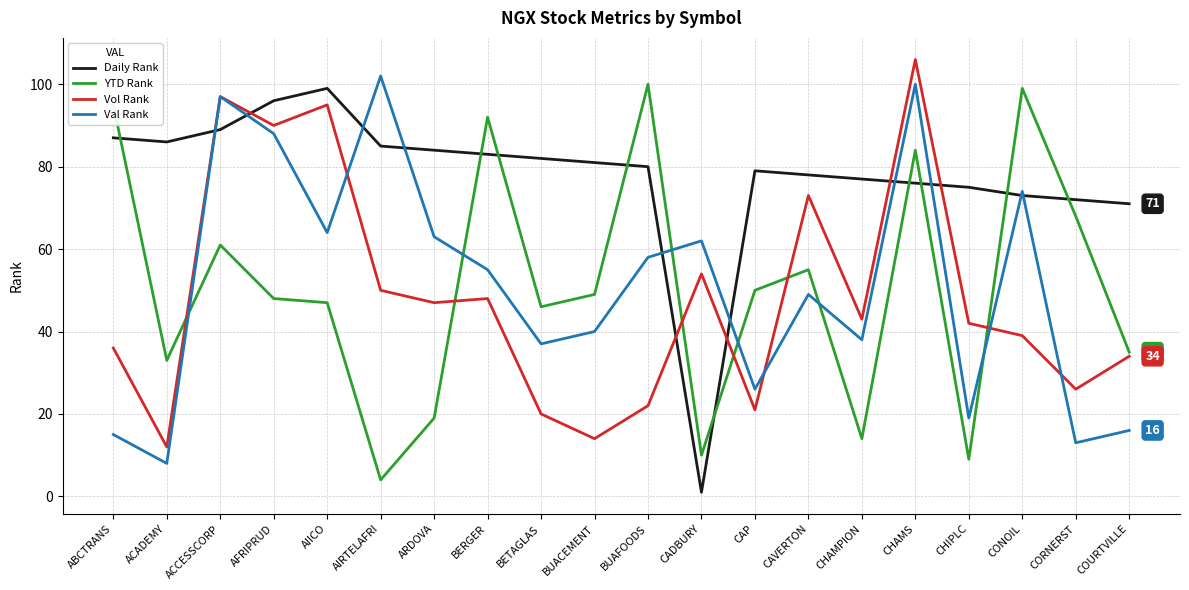

Reading left to right, what are all the values shown in this chart?

Daily Rank: ABCTRANS=87	ACADEMY=86	ACCESSCORP=89	AFRIPRUD=96	AIICO=99	AIRTELAFRI=85	ARDOVA=84	BERGER=83	BETAGLAS=82	BUACEMENT=81	BUAFOODS=80	CADBURY=1	CAP=79	CAVERTON=78	CHAMPION=77	CHAMS=76	CHIPLC=75	CONOIL=73	CORNERST=72	COURTVILLE=71
YTD Rank: ABCTRANS=95	ACADEMY=33	ACCESSCORP=61	AFRIPRUD=48	AIICO=47	AIRTELAFRI=4	ARDOVA=19	BERGER=92	BETAGLAS=46	BUACEMENT=49	BUAFOODS=100	CADBURY=10	CAP=50	CAVERTON=55	CHAMPION=14	CHAMS=84	CHIPLC=9	CONOIL=99	CORNERST=68	COURTVILLE=35
Vol Rank: ABCTRANS=36	ACADEMY=12	ACCESSCORP=97	AFRIPRUD=90	AIICO=95	AIRTELAFRI=50	ARDOVA=47	BERGER=48	BETAGLAS=20	BUACEMENT=14	BUAFOODS=22	CADBURY=54	CAP=21	CAVERTON=73	CHAMPION=43	CHAMS=106	CHIPLC=42	CONOIL=39	CORNERST=26	COURTVILLE=34
Val Rank: ABCTRANS=15	ACADEMY=8	ACCESSCORP=97	AFRIPRUD=88	AIICO=64	AIRTELAFRI=102	ARDOVA=63	BERGER=55	BETAGLAS=37	BUACEMENT=40	BUAFOODS=58	CADBURY=62	CAP=26	CAVERTON=49	CHAMPION=38	CHAMS=100	CHIPLC=19	CONOIL=74	CORNERST=13	COURTVILLE=16